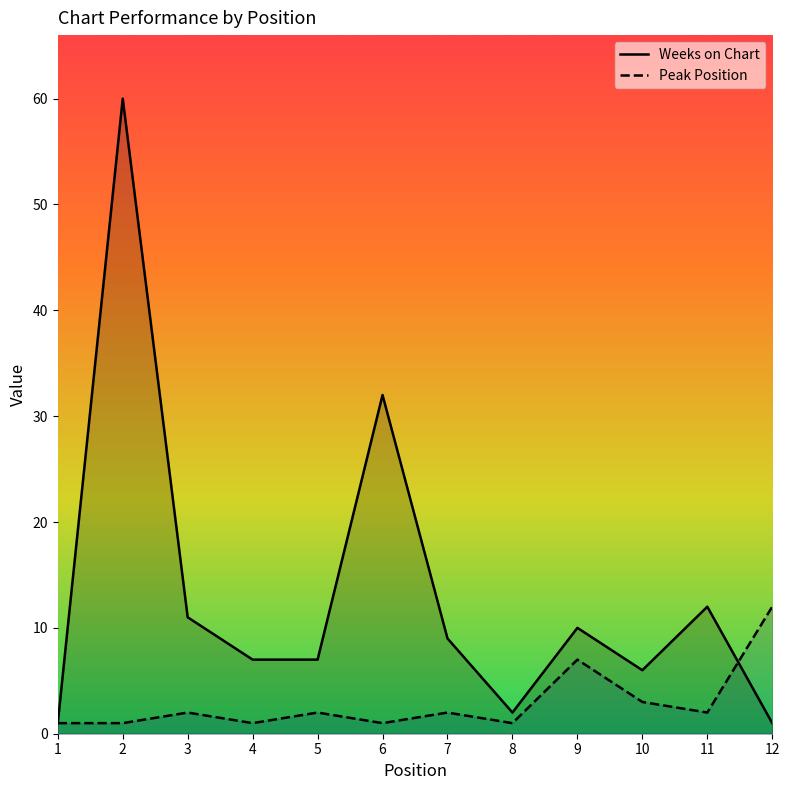

Which series has the widest spread of values?

Weeks on Chart